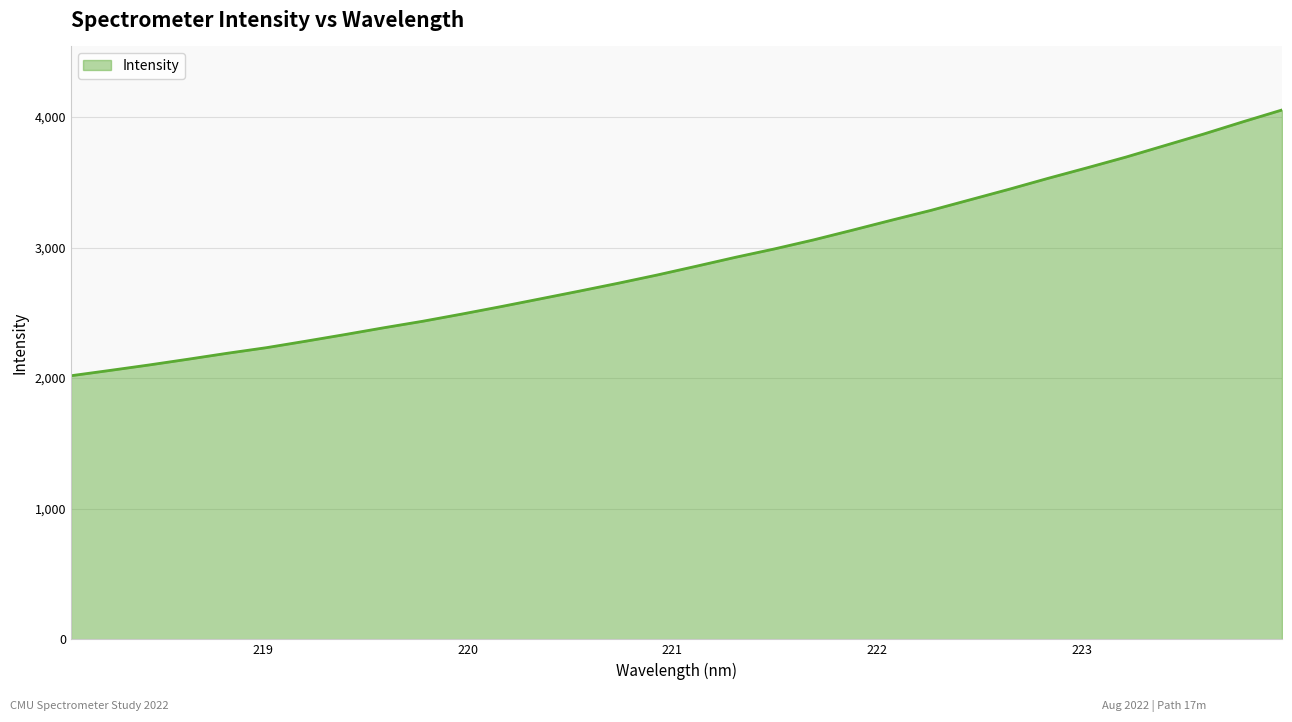

What is the greatest value displayed?

4053.0